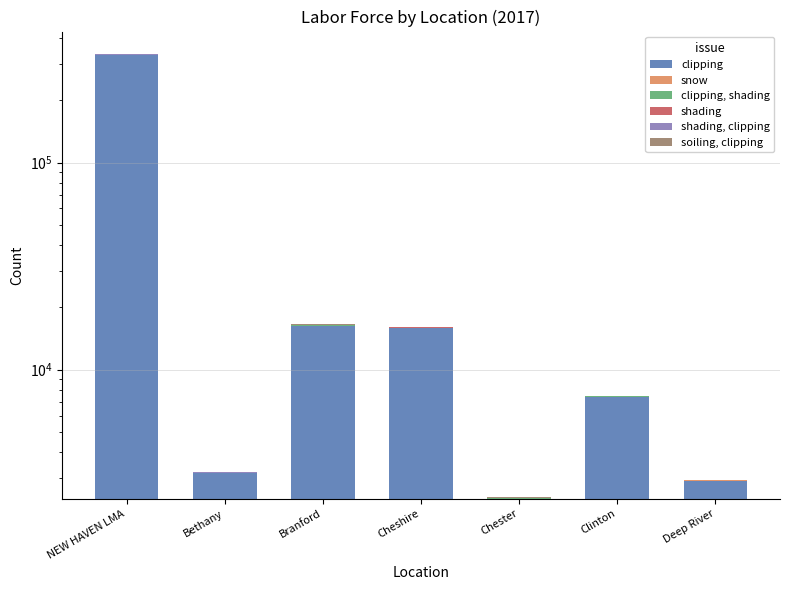

At which category is the sum across all series the highest?

NEW HAVEN LMA